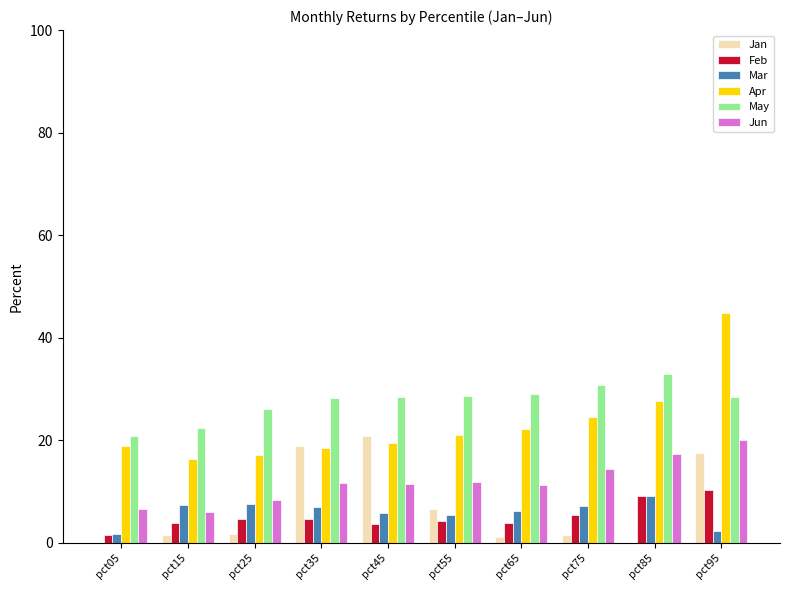

Reading left to right, transcribe all the data shown in this chart.

Jan: -8.3	1.5	1.6	18.9	20.8	6.5	1.1	1.5	-7.3	17.4
Feb: 1.5	3.8	4.7	4.6	3.6	4.1	3.8	5.4	9.1	10.3
Mar: 1.6	7.3	7.6	6.9	5.9	5.3	6.1	7.2	9.0	2.3
Apr: 18.9	16.3	17.0	18.4	19.5	21.0	22.2	24.6	27.6	44.8
May: 20.8	22.3	26.1	28.2	28.5	28.5	28.9	30.7	32.9	28.3
Jun: 6.5	6.0	8.3	11.6	11.4	11.9	11.3	14.4	17.2	20.0